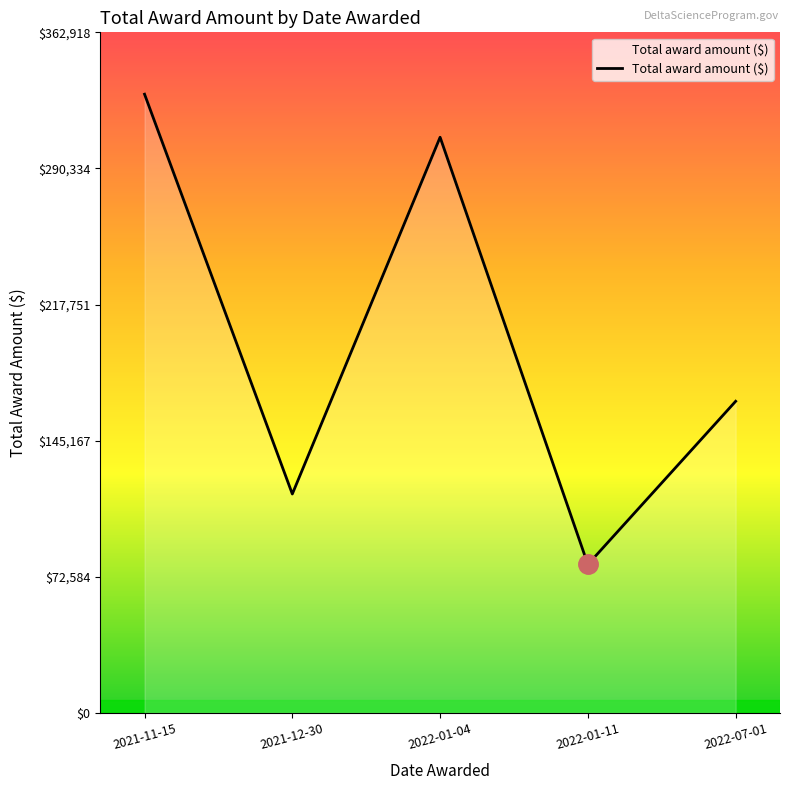

Where is the first local minimum?

2021-12-30